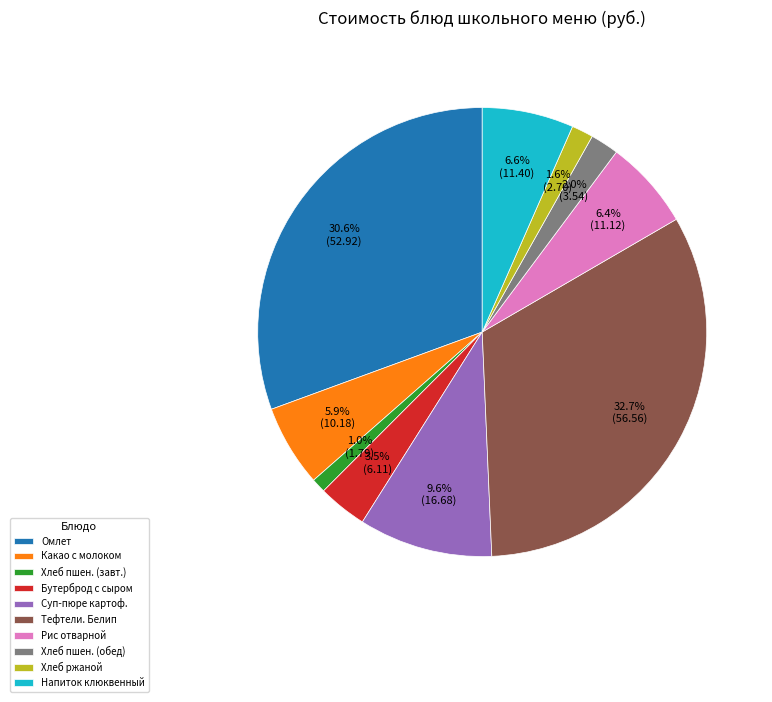

To the nearest percent, what is the difference between the largest and smallest slice percentages?

32%